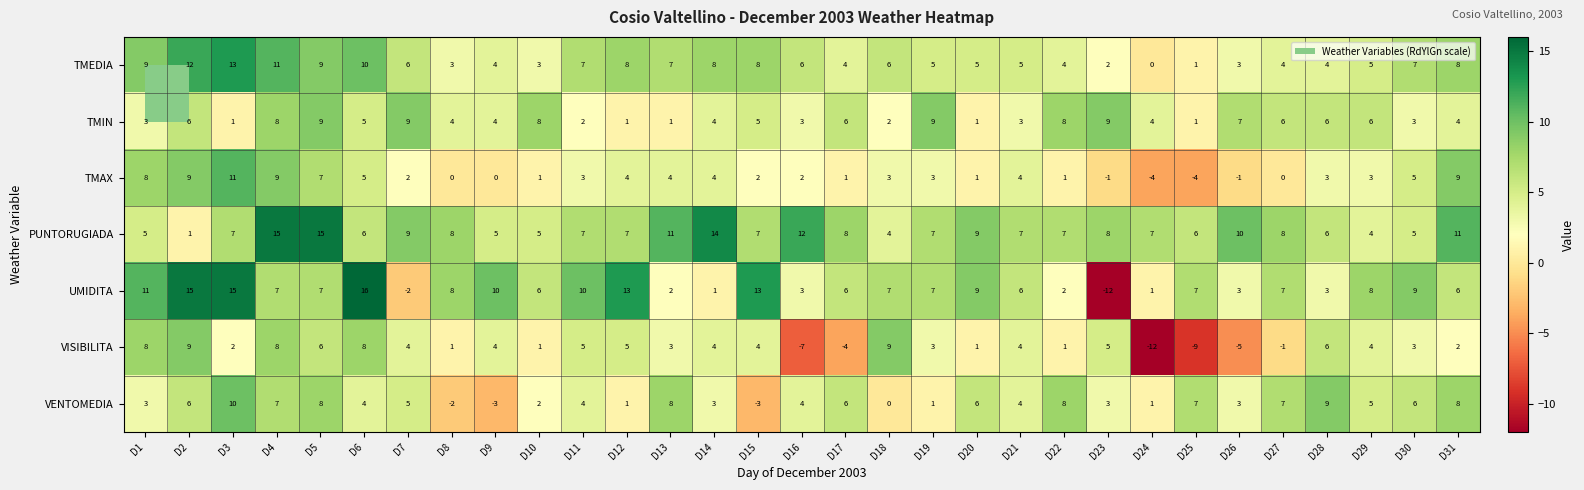

Is it true that TMIN equals 4 at D26?

False